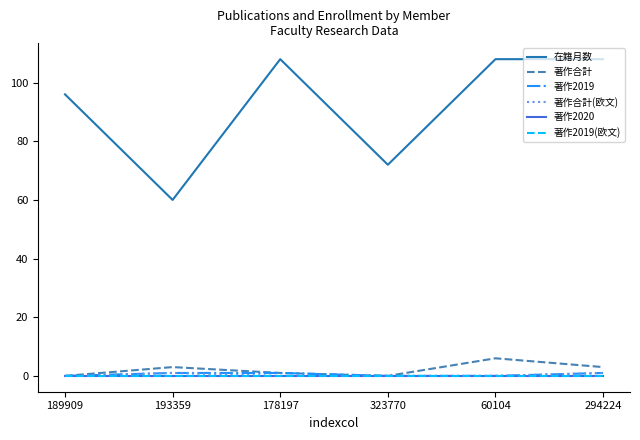

Does the chart display data point markers on the line(s)?

No